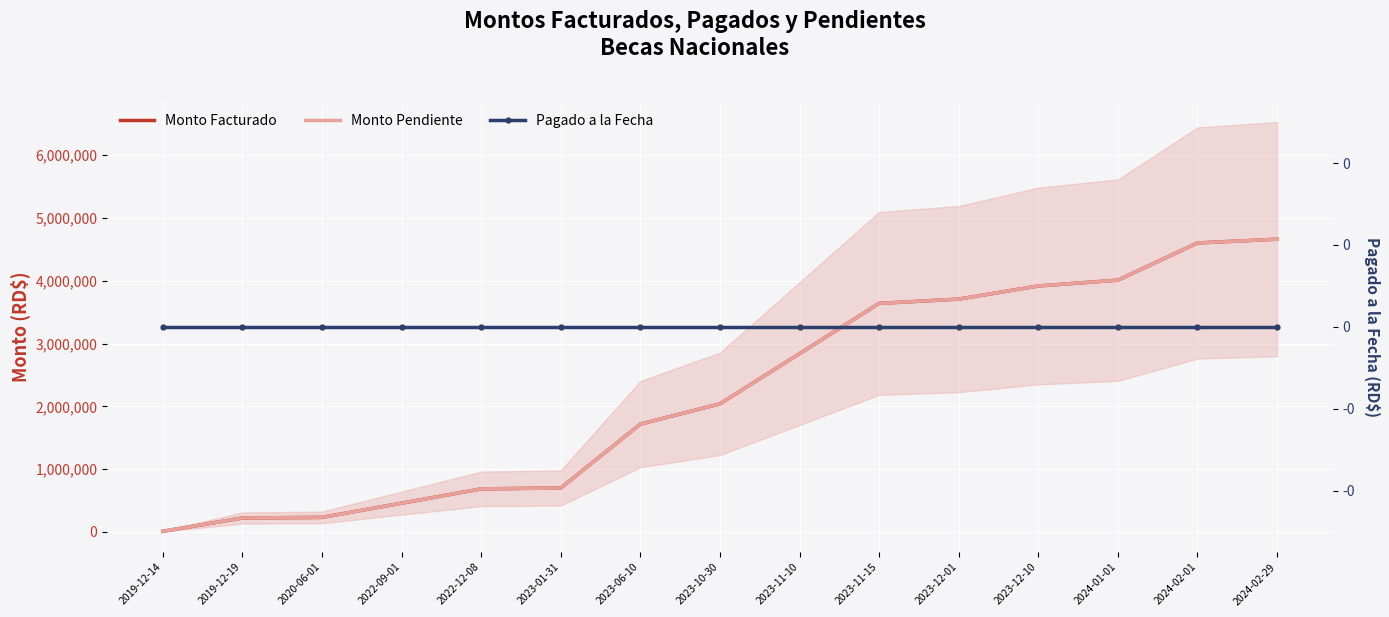

Reading left to right, transcribe all the data shown in this chart.

Monto Facturado: 2019-12-14=11150.0	2019-12-19=222693.3	2020-06-01=232132.9	2022-09-01=458855.1	2022-12-08=686101.4	2023-01-31=700718.0	2023-06-10=1718152.8	2023-10-30=2040712.8	2023-11-10=2840712.8	2023-11-15=3640712.8	2023-12-01=3708712.8	2023-12-10=3917871.1	2024-01-01=4010671.1	2024-02-01=4602671.1	2024-02-29=4663133.6
Monto Pendiente: 2019-12-14=11150.0	2019-12-19=222693.3	2020-06-01=232132.9	2022-09-01=458855.1	2022-12-08=686101.4	2023-01-31=700718.0	2023-06-10=1718152.9	2023-10-30=2040712.9	2023-11-10=2840712.9	2023-11-15=3640712.9	2023-12-01=3708712.9	2023-12-10=3917871.2	2024-01-01=4010671.2	2024-02-01=4602671.2	2024-02-29=4663133.7
Pagado a la Fecha: 2019-12-14=0.0	2019-12-19=0.0	2020-06-01=0.0	2022-09-01=0.0	2022-12-08=0.0	2023-01-31=0.0	2023-06-10=0.0	2023-10-30=0.0	2023-11-10=0.0	2023-11-15=0.0	2023-12-01=0.0	2023-12-10=0.0	2024-01-01=0.0	2024-02-01=0.0	2024-02-29=0.0